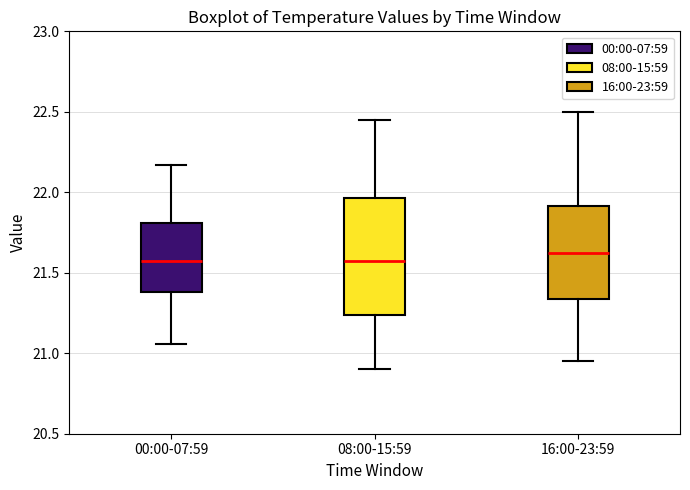

Where does the median line of the box for 08:00-15:59 sit on the y-axis? The values are not printed on the chart, so give them approximately, as read against the axis.

21.60